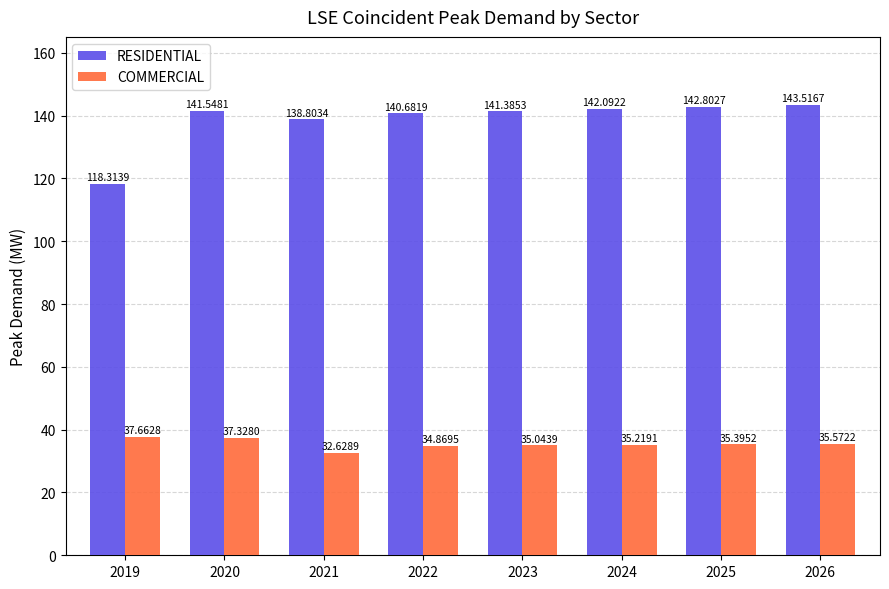

Are the bars grouped side by side (vs. stacked)?

Yes